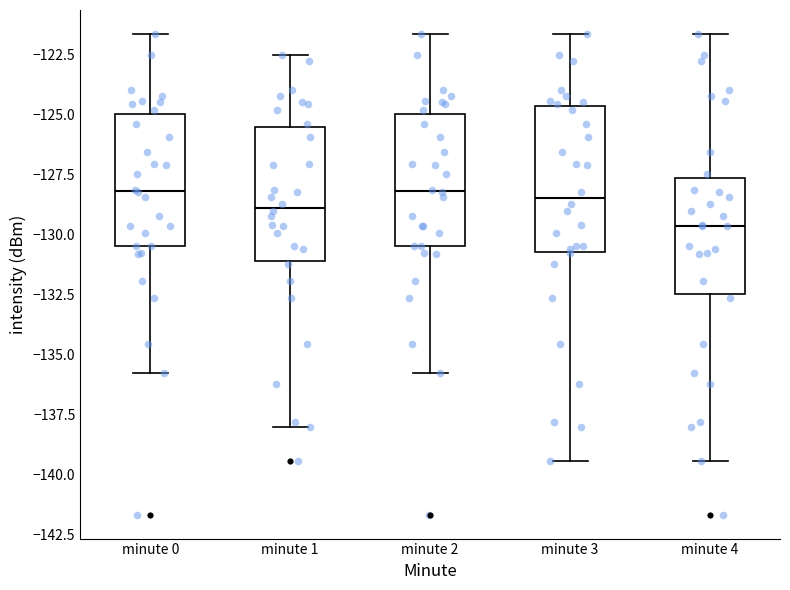

Reading left to right, transcribe this box plot: for each box, give where its median line is, the range the box spans, and where its two whiskers end, as read against the y-axis. The values are not printed on the chart, so give them approximately, as read against the axis.

minute 0: median -128.0, box -130.5 to -125.0, whiskers -136.0 to -121.5
minute 1: median -129.0, box -131.0 to -125.5, whiskers -138.0 to -122.5
minute 2: median -128.0, box -130.5 to -125.0, whiskers -136.0 to -121.5
minute 3: median -128.5, box -130.5 to -124.5, whiskers -139.5 to -121.5
minute 4: median -129.5, box -132.5 to -127.5, whiskers -139.5 to -121.5